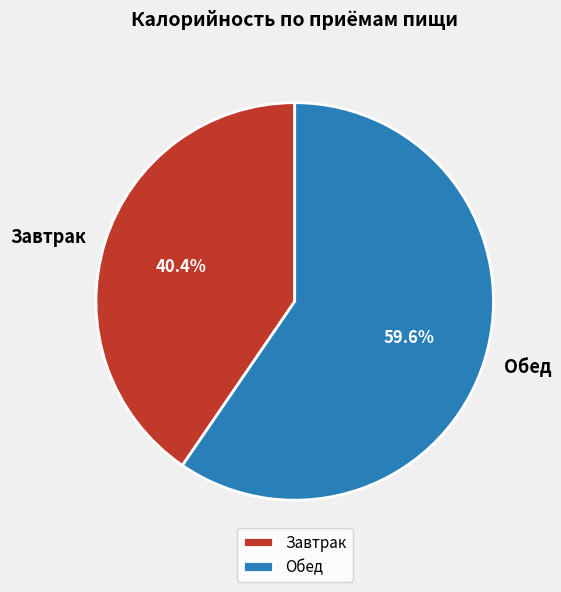

Rank the categories by value from highest to lowest.

Обед, Завтрак